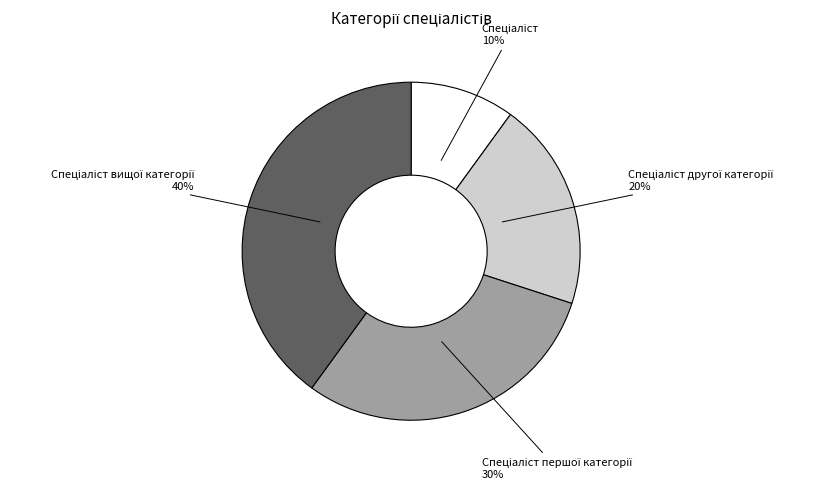

How many segments does this pie chart have?

4